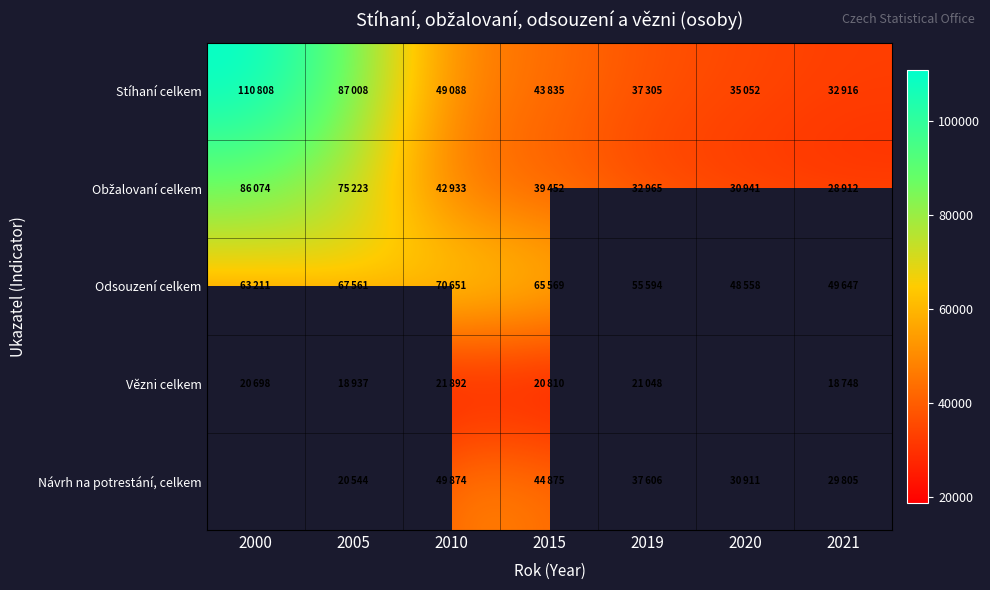

How many series are shown in this chart?

5